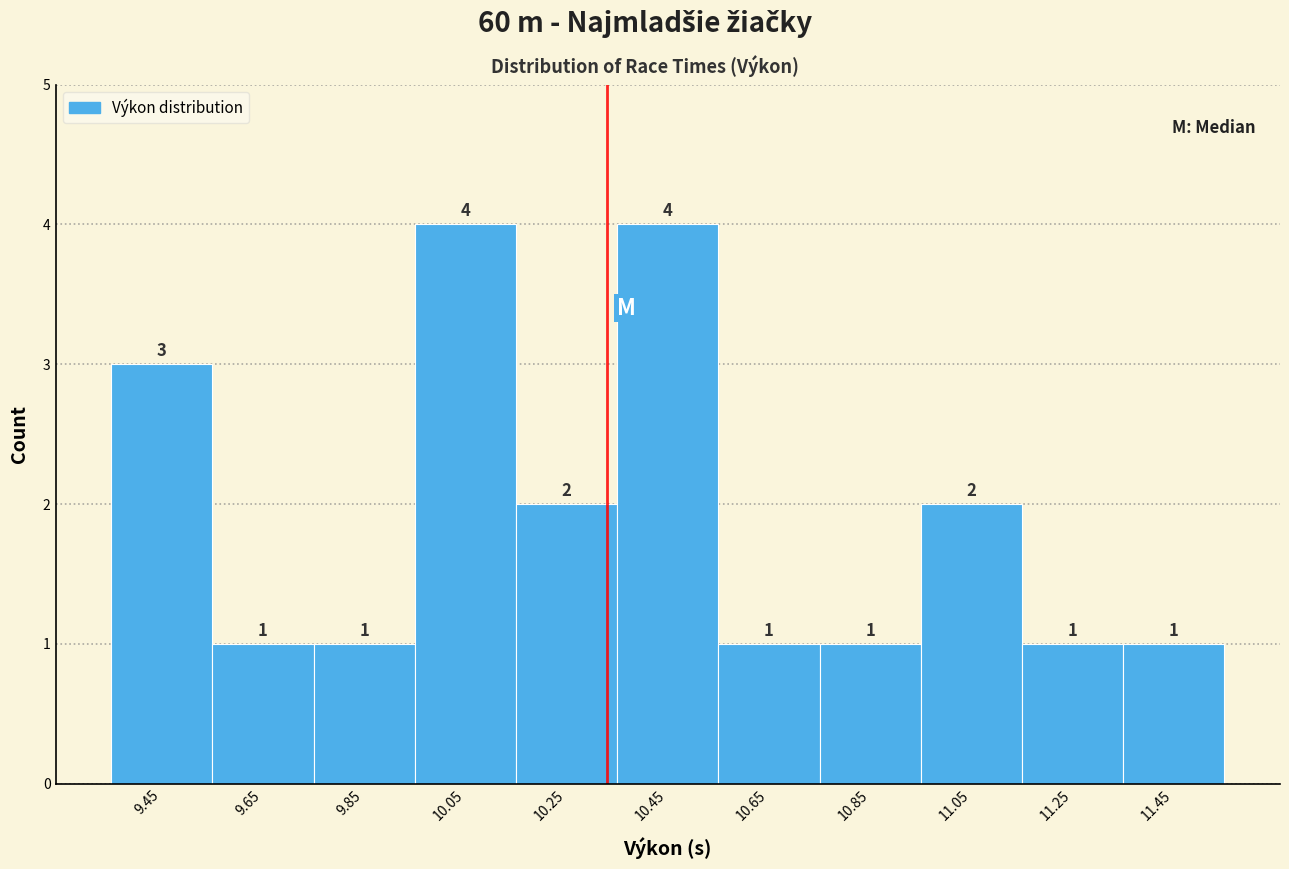

How tall is the bar that spans 10.15 to 10.35 on the x-axis?

2